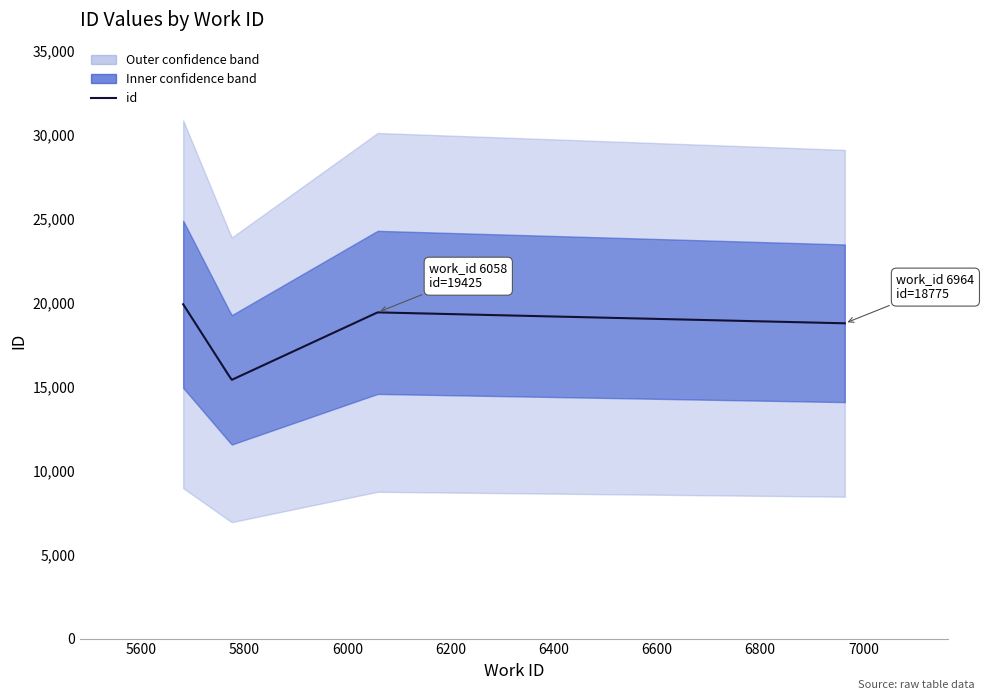

Does the chart have visible grid lines?

No